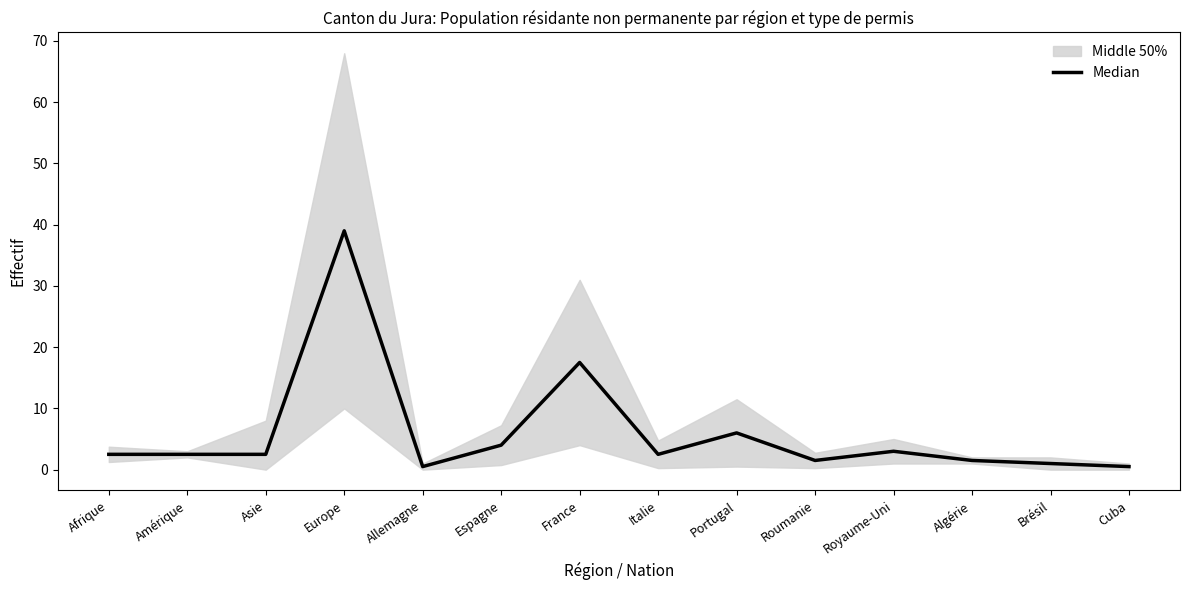

At which label does the data first exceed 2?

Afrique